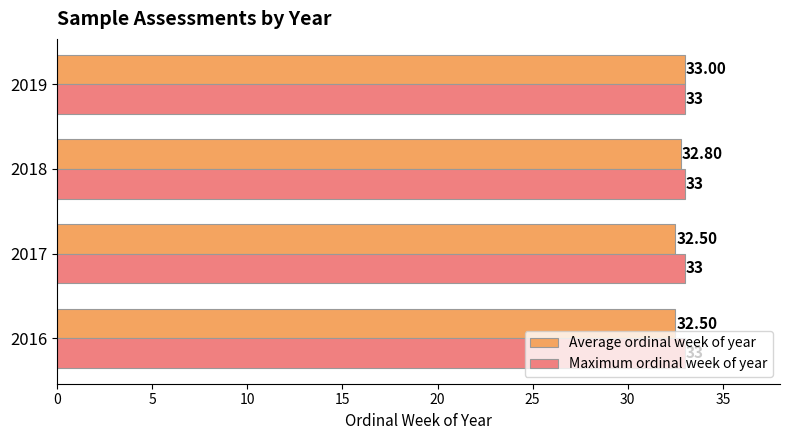

At which category is the sum across all series the highest?

2019